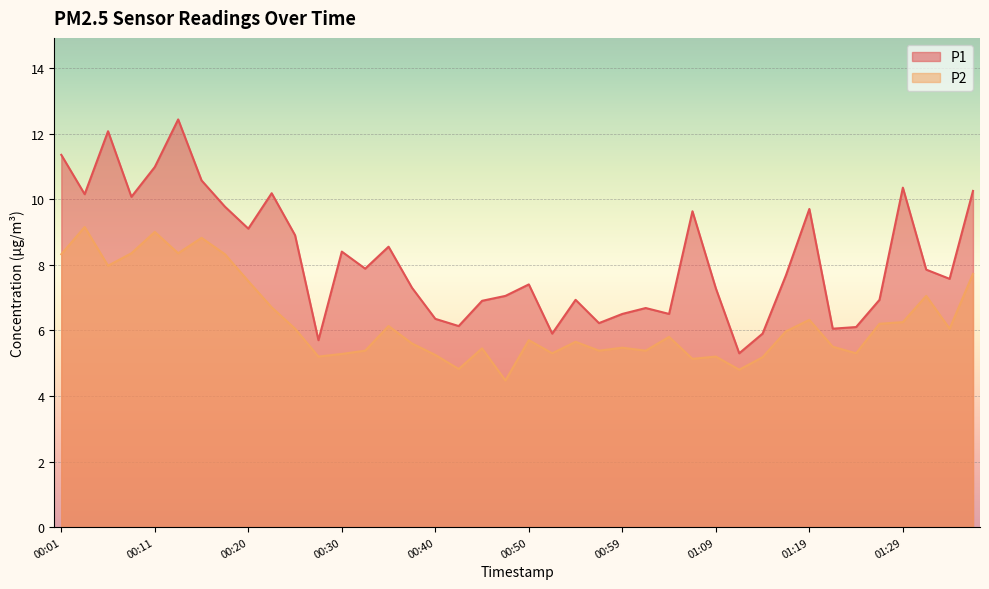

Rank the categories by P2 value from highest to lowest.

00:03, 00:11, 00:16, 00:08, 00:13, 00:01, 00:18, 00:06, 01:36, 00:20, 01:31, 00:23, 01:19, 01:29, 01:26, 00:35, 00:25, 01:34, 01:16, 01:04, 00:50, 00:54, 00:37, 01:21, 00:59, 00:45, 00:33, 00:57, 01:02, 00:52, 01:24, 00:30, 00:40, 00:28, 01:09, 01:14, 01:07, 00:42, 01:12, 00:47